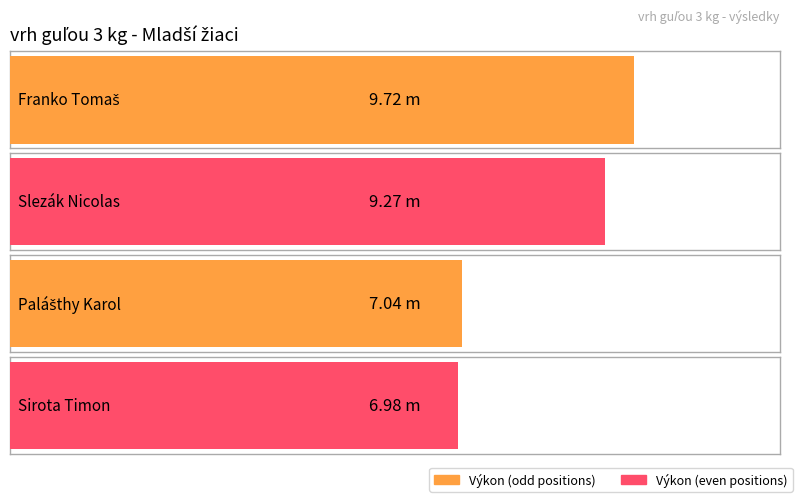

What is the sum of the values at Franko Tomaš and Palášthy Karol?

16.8